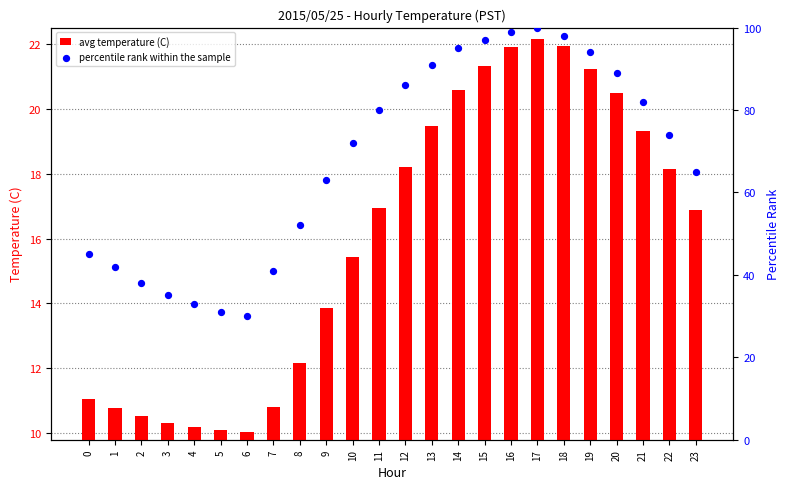

Which series has the largest total across all categories?

percentile rank within the sample